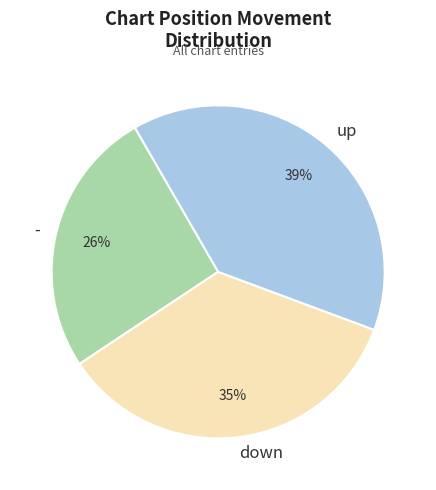

Is the sum of up and down greater than half?

Yes